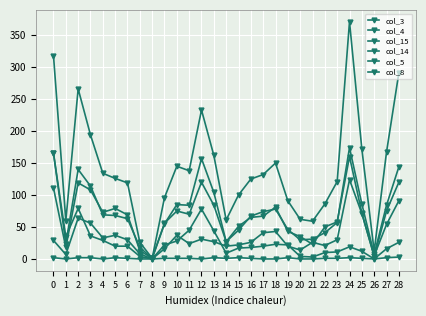

Reading left to right, transcribe all the data shown in this chart.

col_3: 318	60	266	194	134	126	119	26	1	96	145	138	233	162	61	100	125	132	150	91	62	59	86	121	371	172	12	167	291
col_4: 111	18	119	108	73	79	69	13	1	55	85	84	157	104	27	51	65	67	81	43	35	23	50	58	160	72	4	75	120
col_15: 29	7	64	56	33	37	30	8	0	22	28	45	78	44	9	17	18	20	23	22	4	3	10	11	19	12	0	16	26
col_14: 166	24	140	114	69	68	63	18	1	56	75	70	120	84	27	45	67	74	78	46	30	31	41	57	174	86	7	84	144
col_5: 165	35	79	36	29	20	20	4	0	16	37	24	31	27	20	22	26	41	43	20	14	26	21	30	124	71	5	54	91
col_8: 2	0	2	2	0	2	1	0	0	1	1	1	0	2	1	2	1	0	0	2	0	0	1	1	2	1	0	2	3